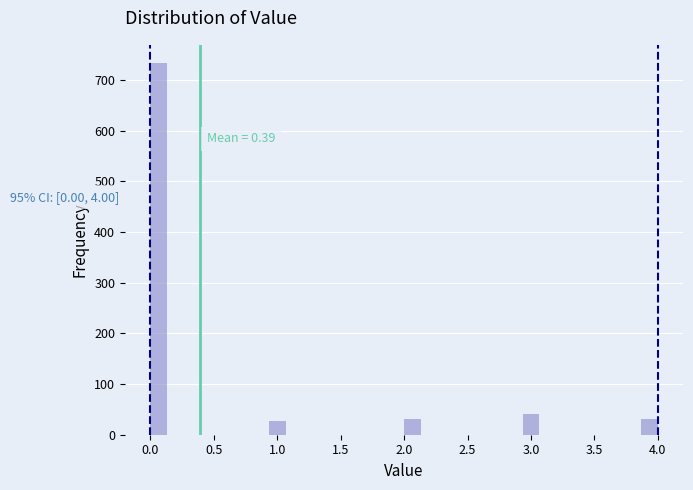

Read against the x-axis, roughly where is the centre of the tallest bar?

0.05